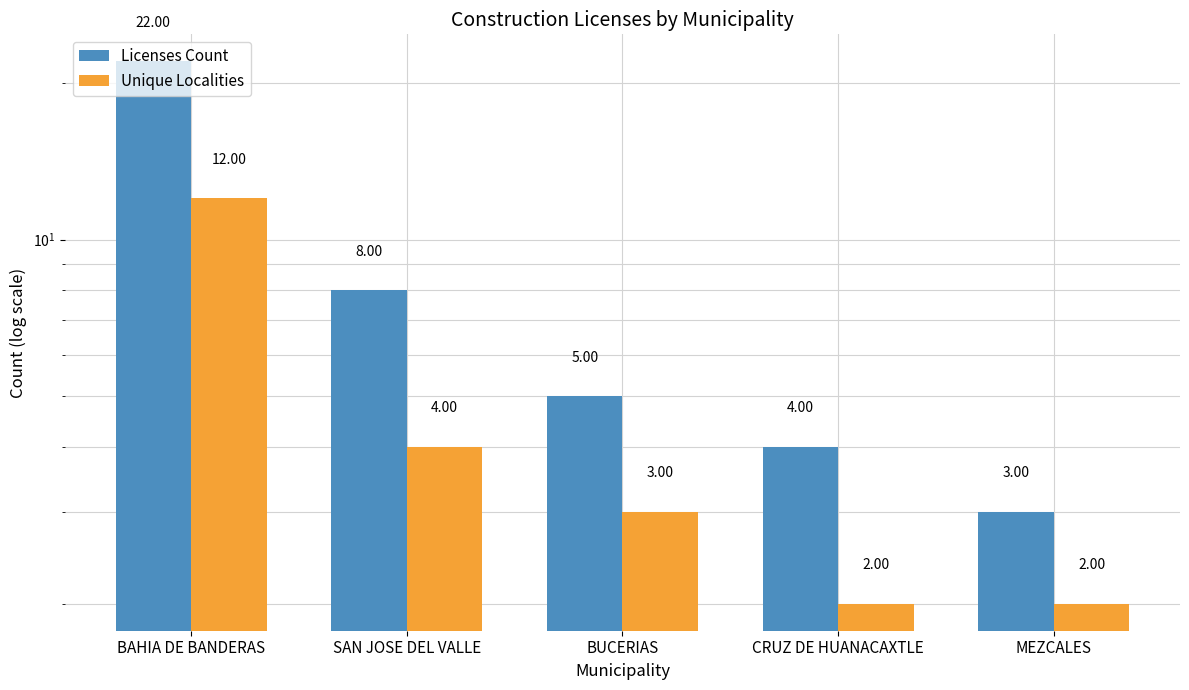

Rank the categories by Licenses Count value from highest to lowest.

BAHIA DE BANDERAS, SAN JOSE DEL VALLE, BUCERIAS, CRUZ DE HUANACAXTLE, MEZCALES